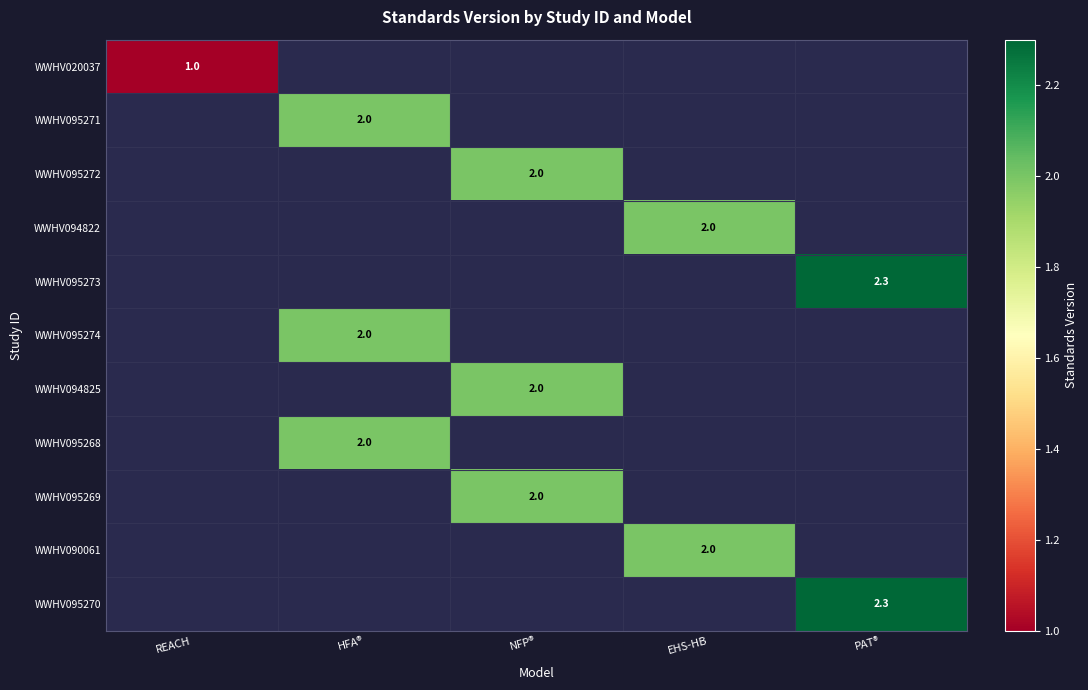

Which category has the highest value across all series?

PAT®